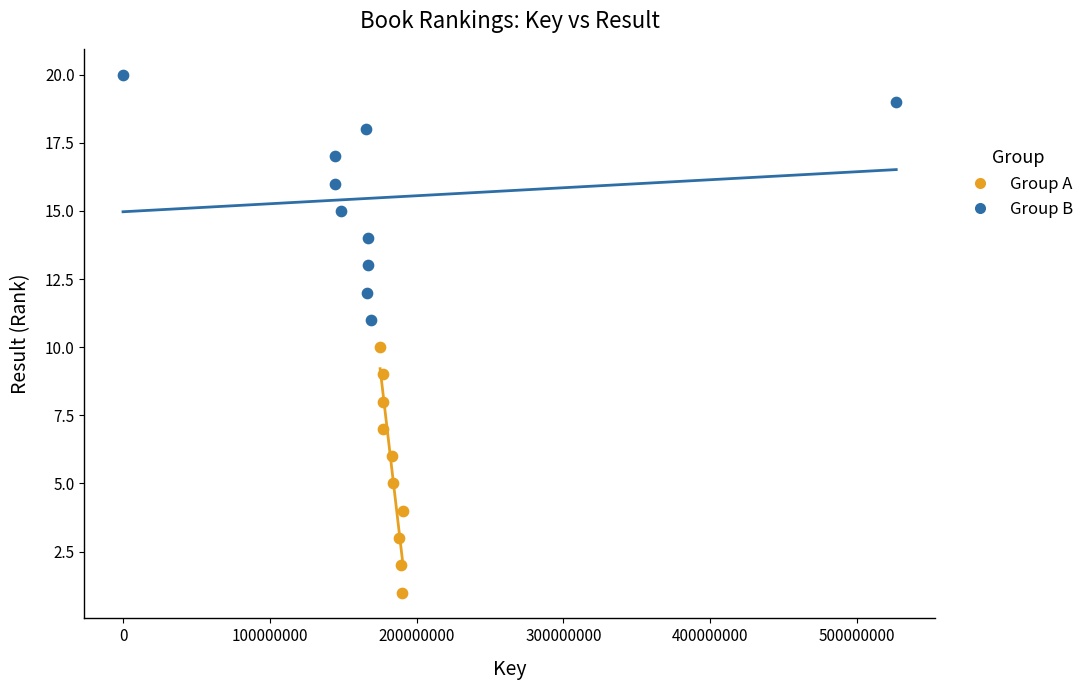

Which series contains the highest Y value?

Group B